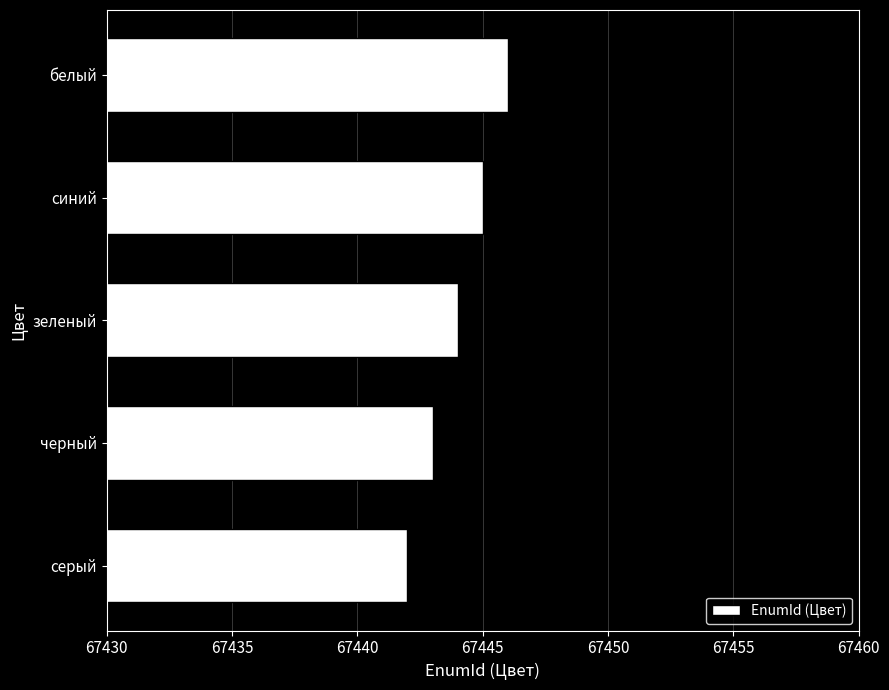

Approximately how many times larger is the value at зеленый compared to белый?

1.0